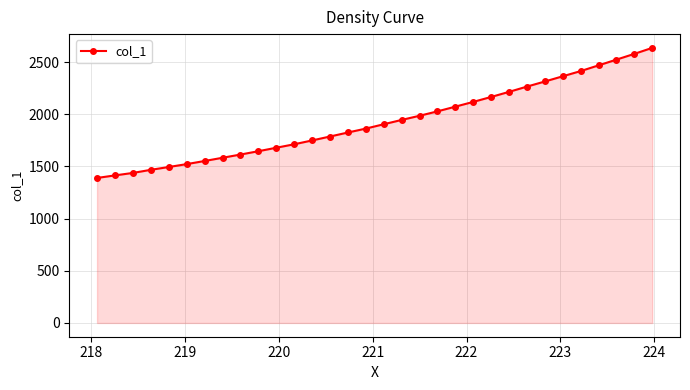

What is the sum of all values?

61749.1